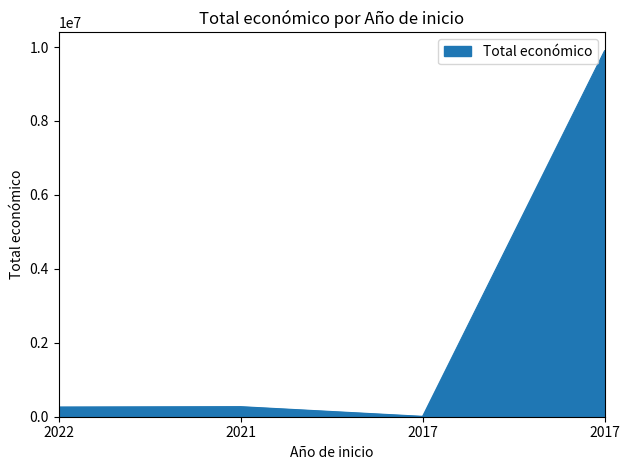

How many series are shown in this chart?

1